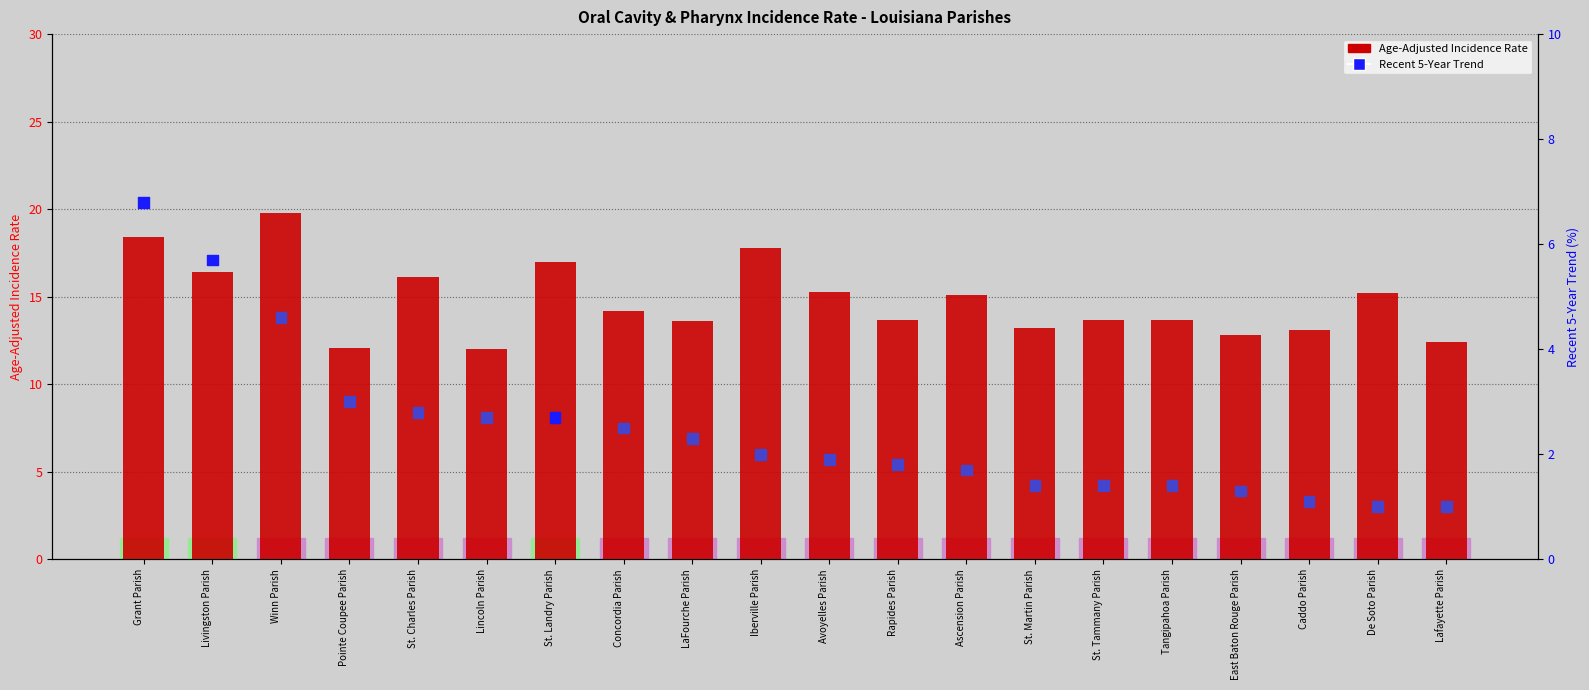

What is the total value across all series at Pointe Coupee Parish?

15.1